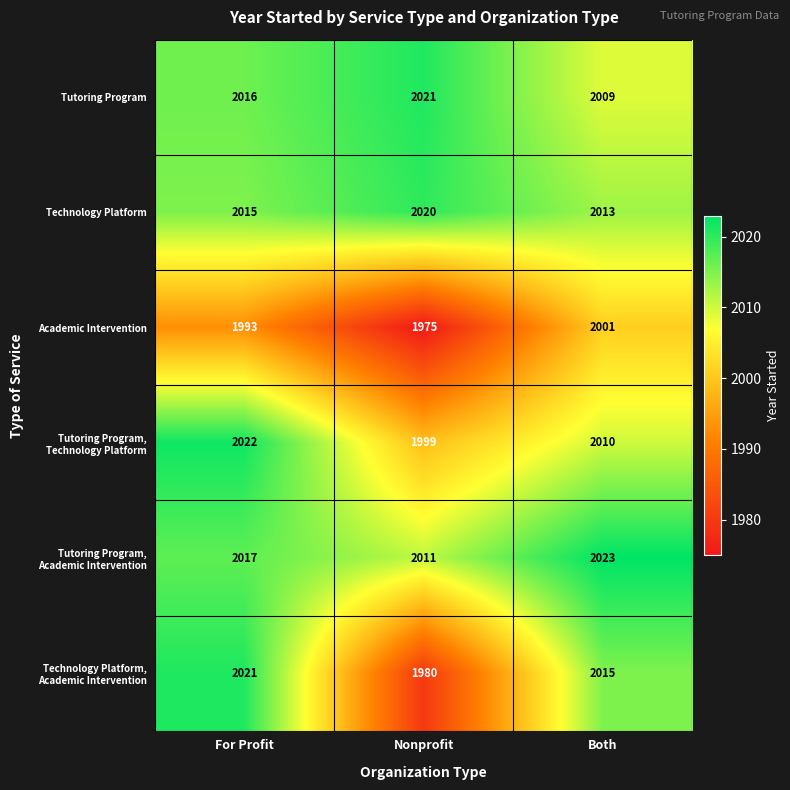

The value of Technology Platform at For Profit is 2015. True or false?

True